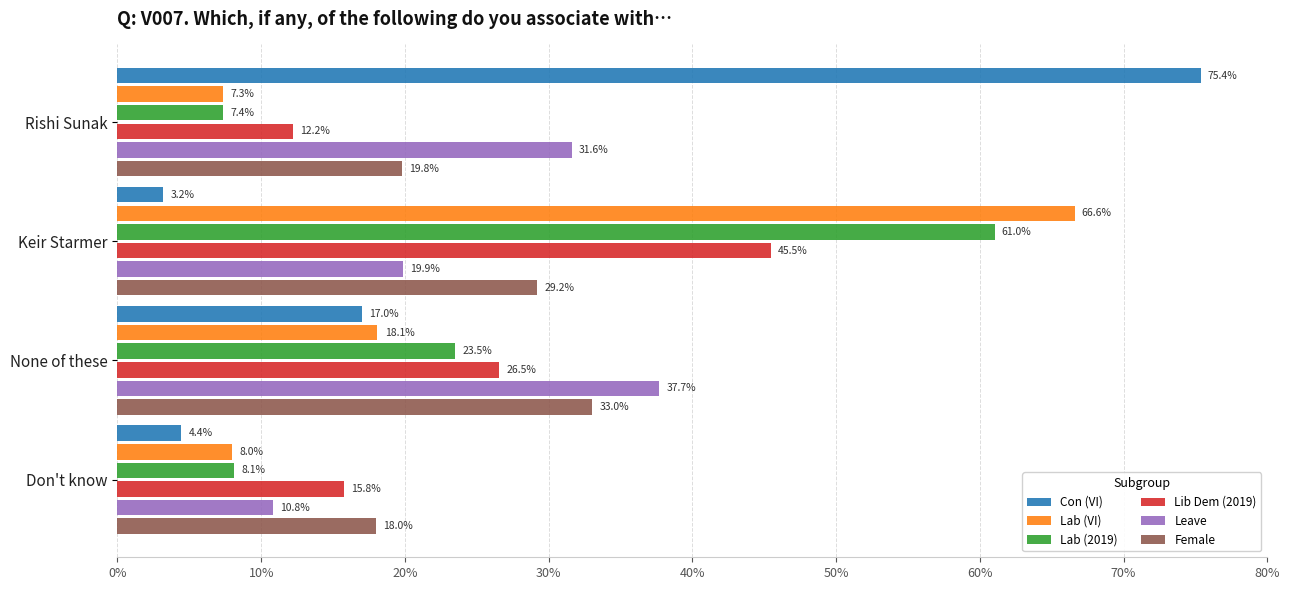

What are all the series names shown in the legend?

Con (VI), Lab (VI), Lab (2019), Lib Dem (2019), Leave, Female